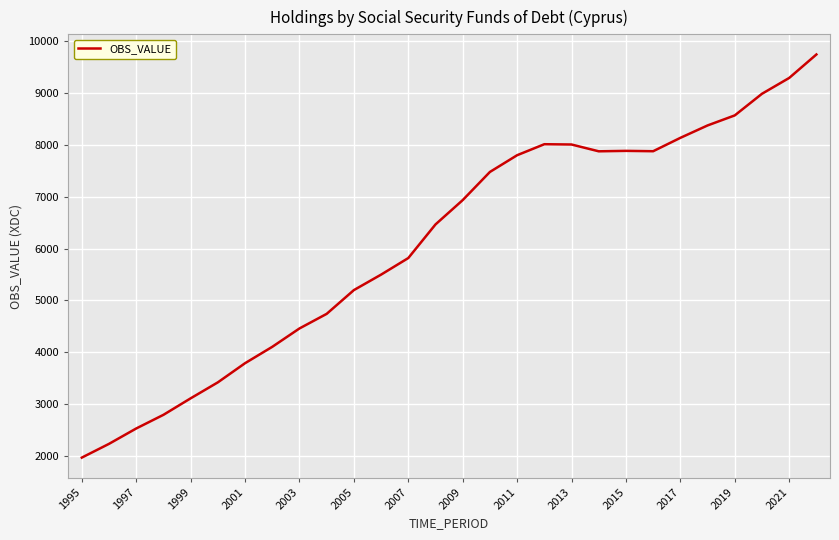

How many lines are shown in the chart?

1